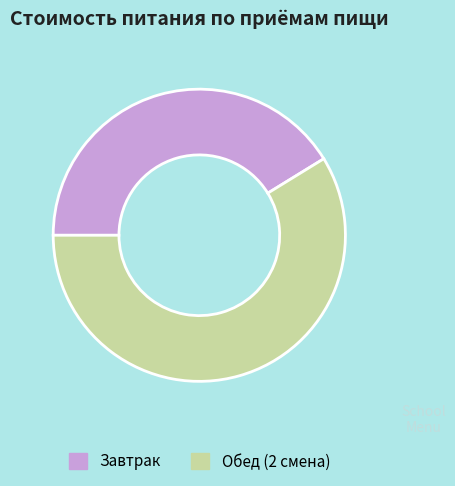

Is it true that Завтрак is 41% of the pie?

True